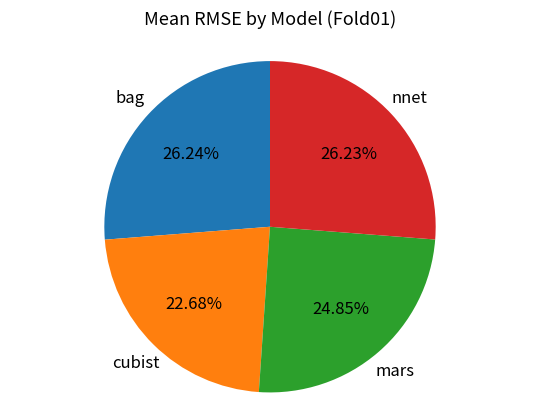

Does any single category account for the majority?

No